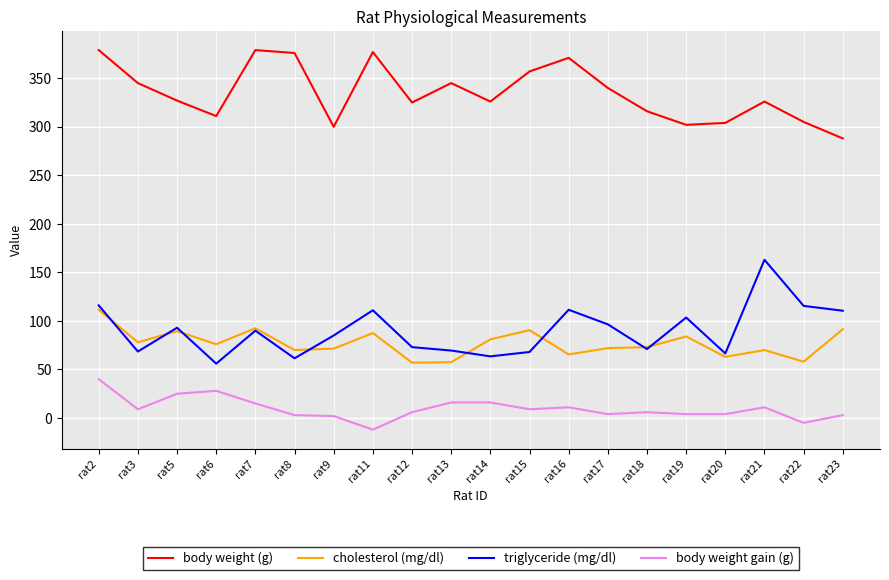

What is the lowest value of the body weight (g) series?

288.0